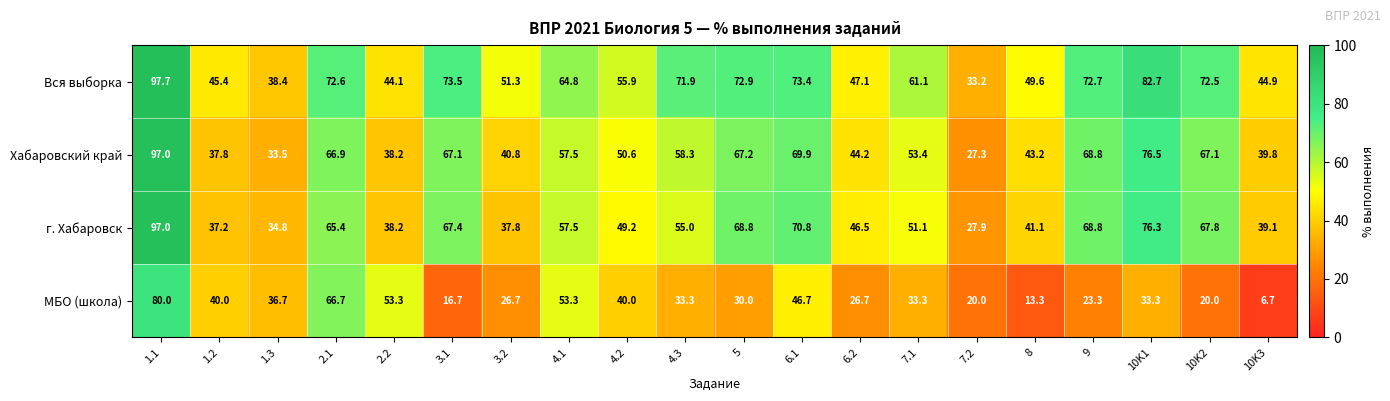

Which series has the widest spread of values?

МБО (школа)